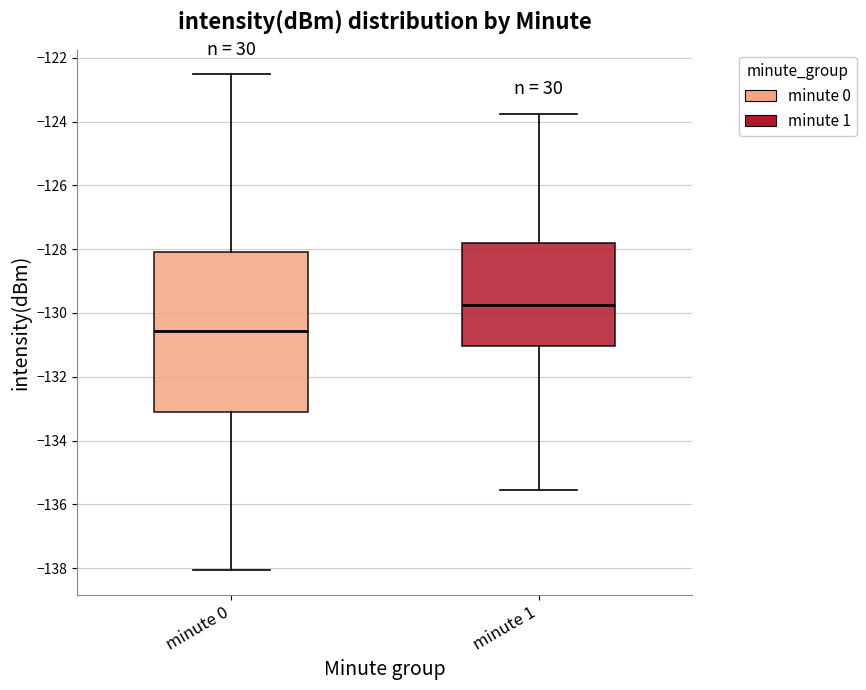

Reading left to right, read every box against the y-axis: the position of its median line, the range the box covers, and the ends of its whiskers. The values are not printed on the chart, so give them approximately, as read against the axis.

minute 0: median -130.6, box -133.2 to -128.0, whiskers -138.0 to -122.6
minute 1: median -129.8, box -131.0 to -127.8, whiskers -135.6 to -123.8